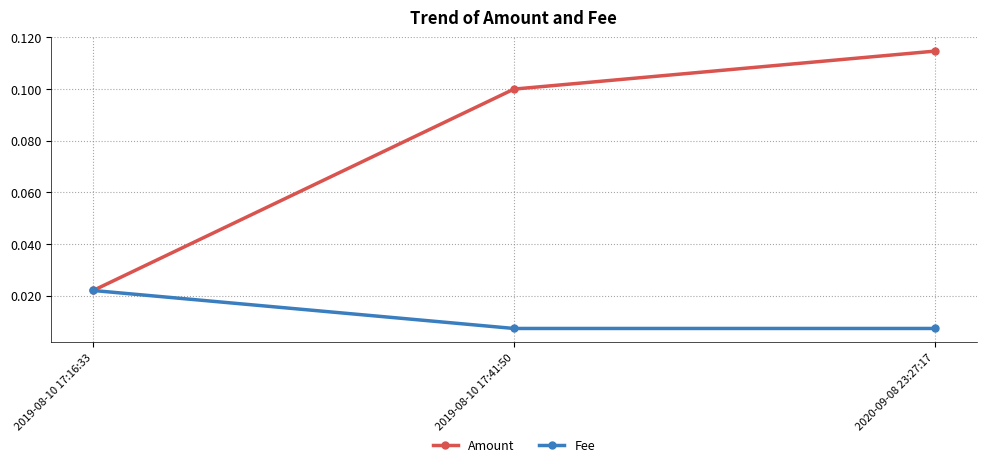

Between 2019-08-10 17:41:50 and 2020-09-08 23:27:17, which series saw the biggest shift?

Amount